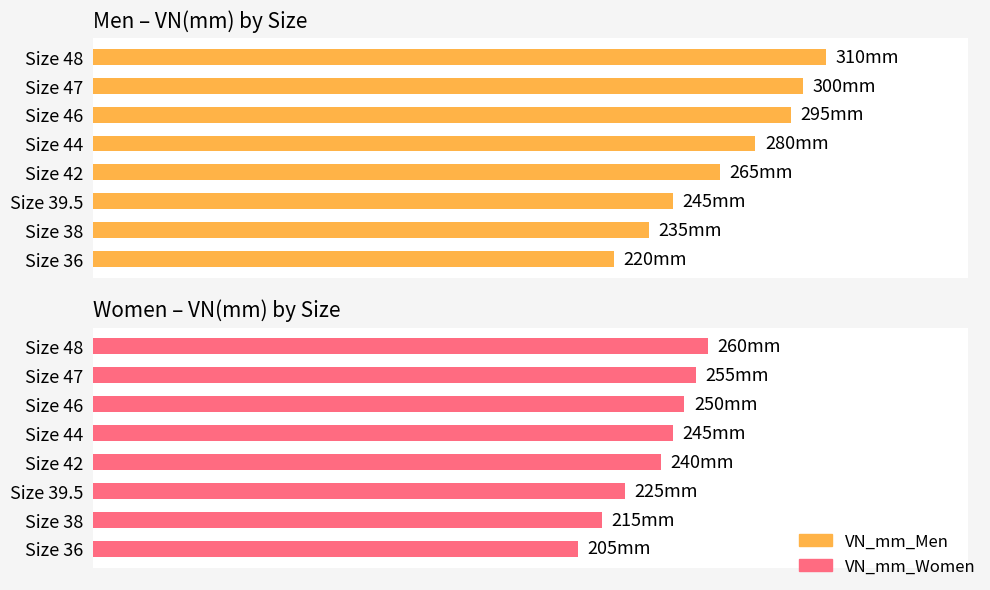

Where does the VN_mm_Men series first go above 280?

Size 46